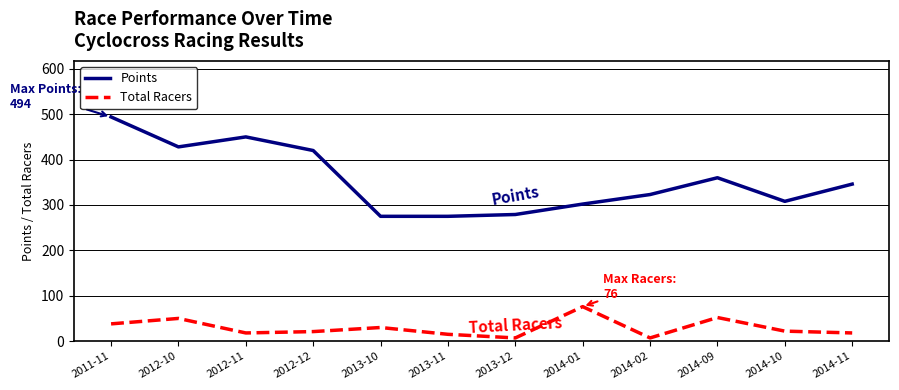

The value of Total Racers at 2012-12 is 21. True or false?

True